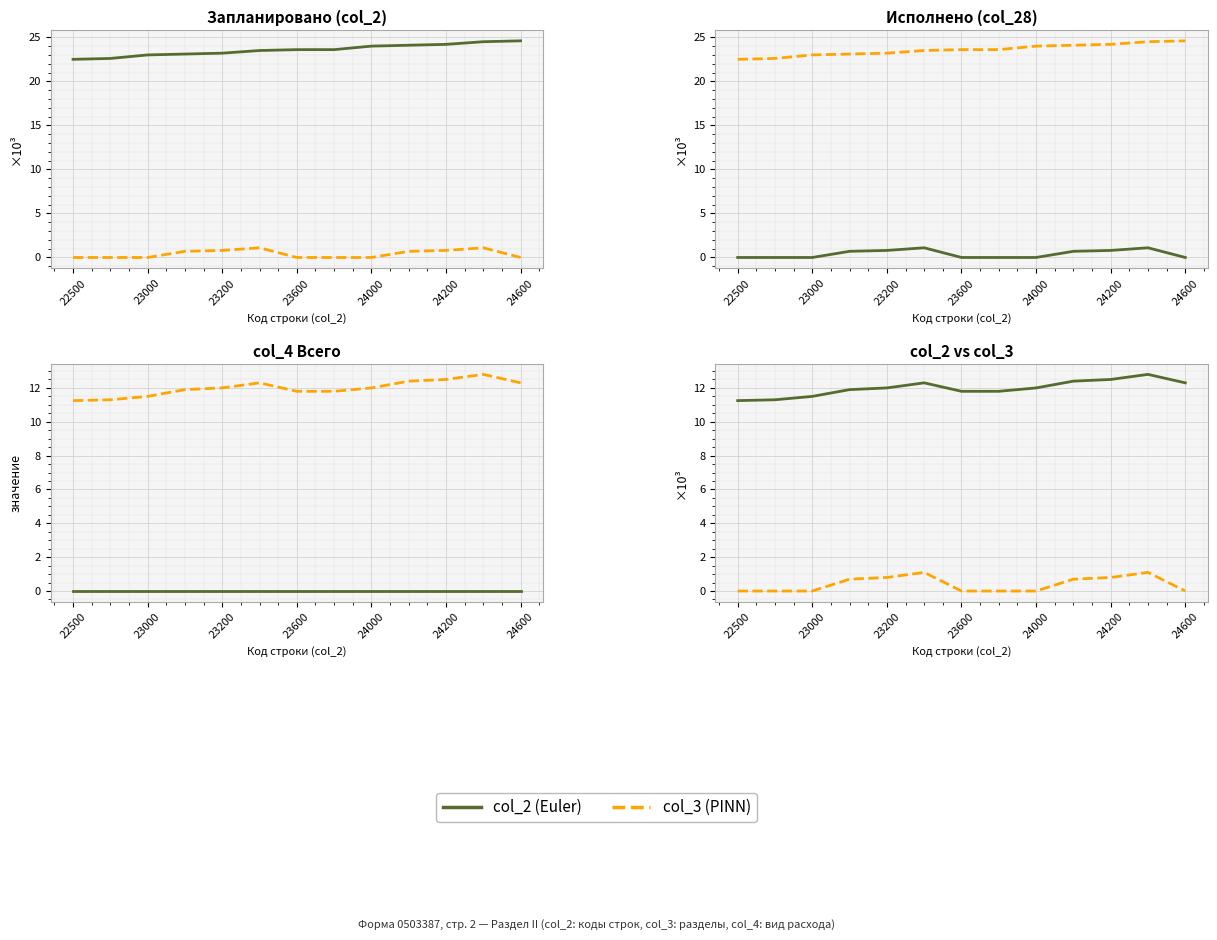

True or false: col_2 (Euler) has more than 0 interior local peaks.

True